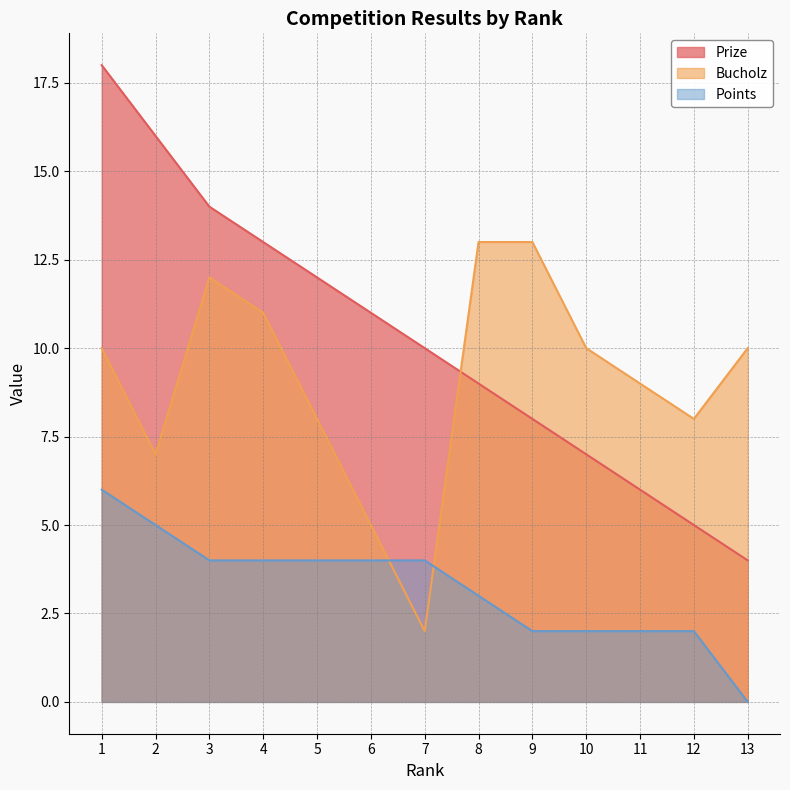

How many lines are shown in the chart?

3